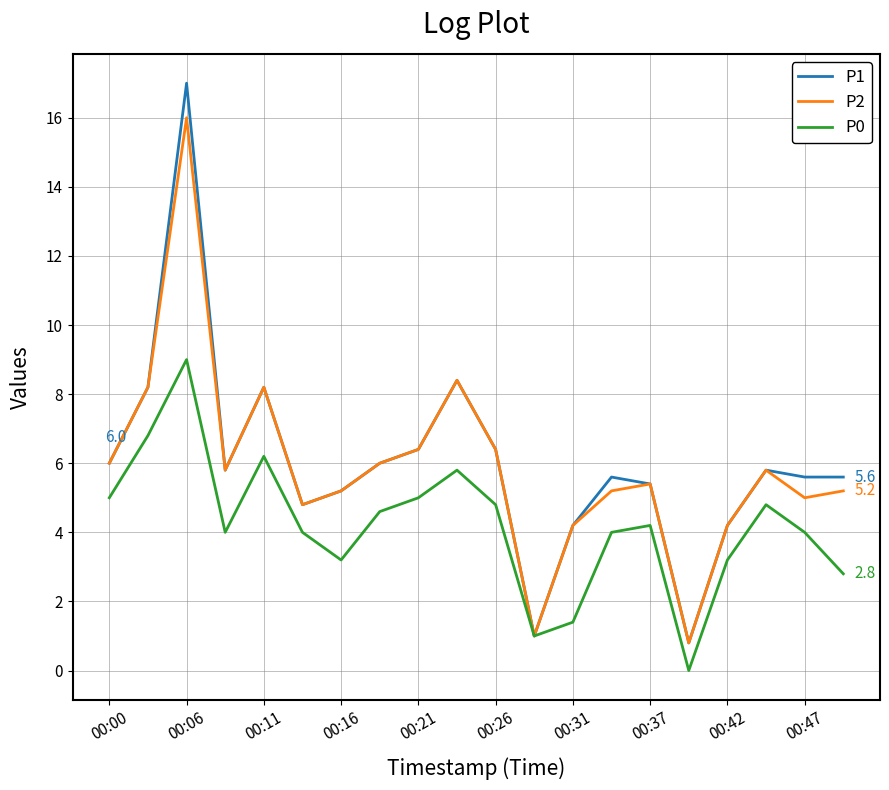

What is the maximum value for P2?

16.0